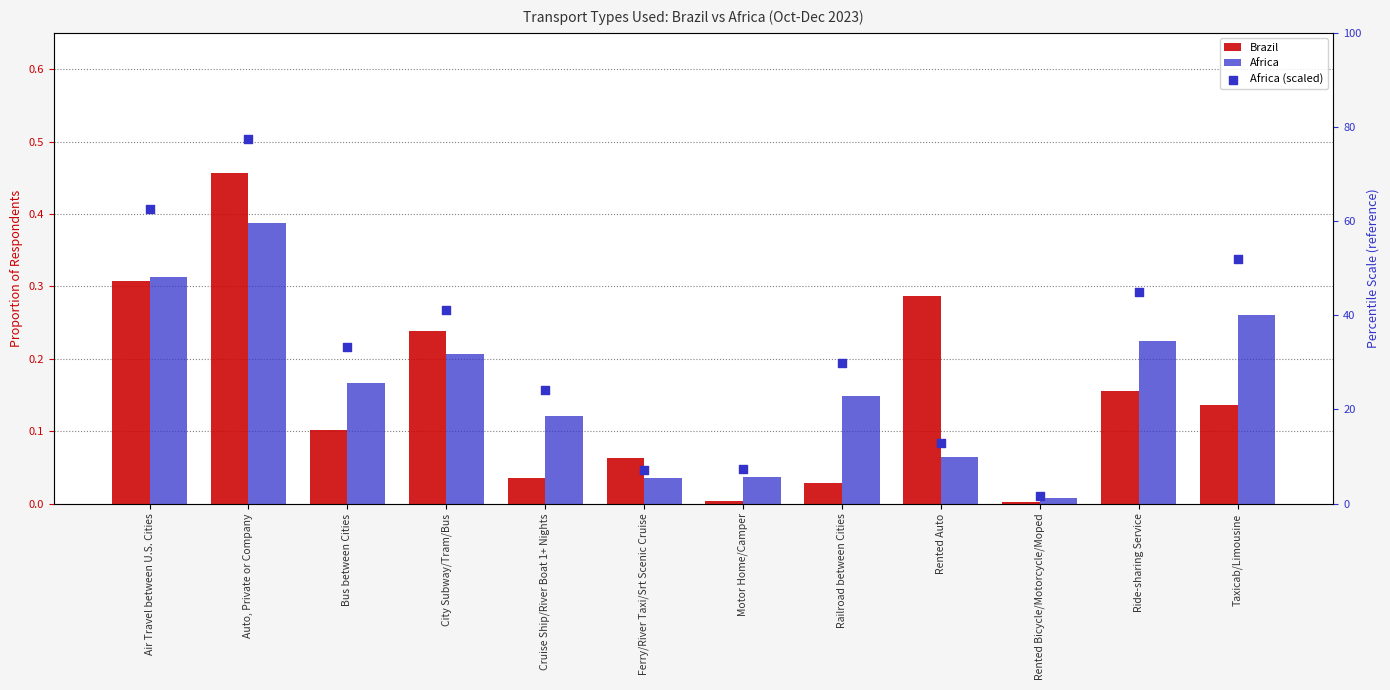

Which series reaches the maximum Y coordinate?

Africa (scaled)